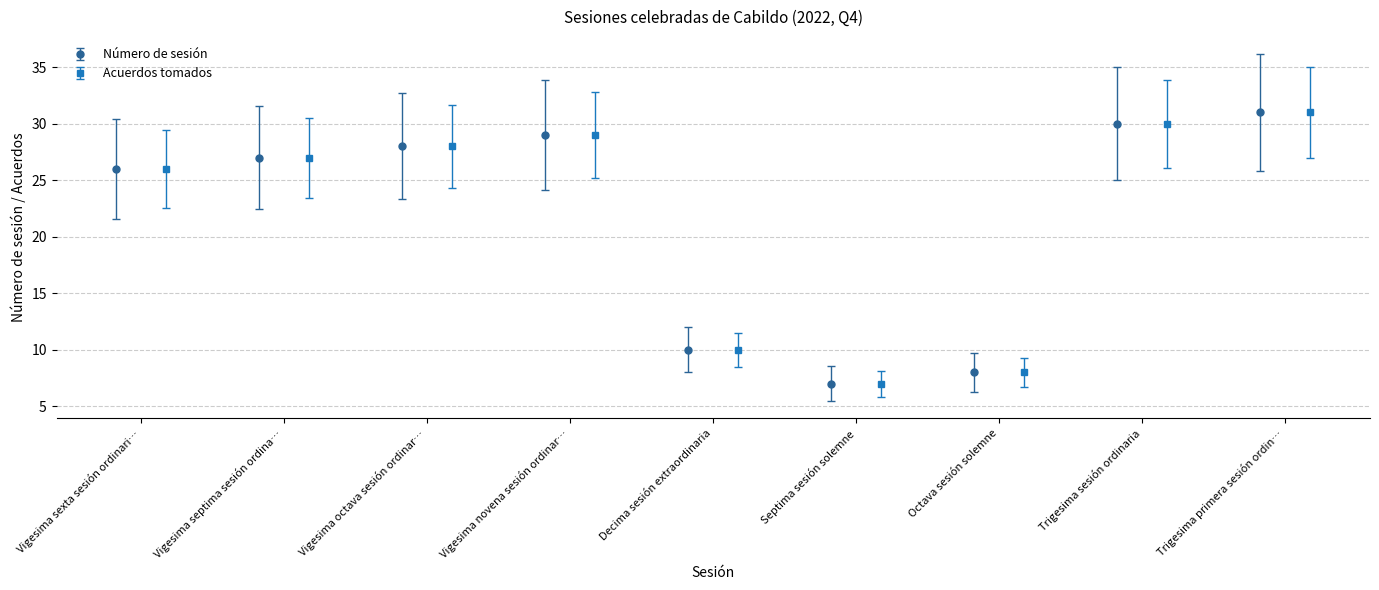

How many interior local valleys does the Número de sesión series have?

1